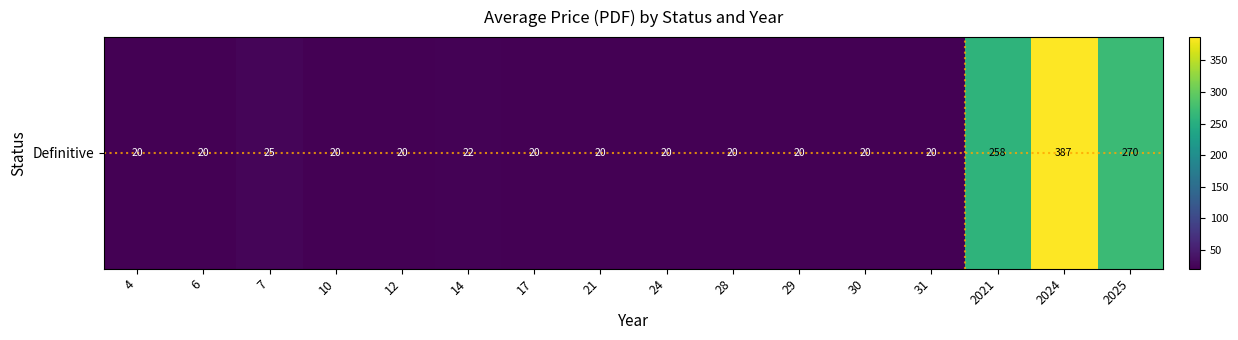

What is the greatest value displayed?

387.0